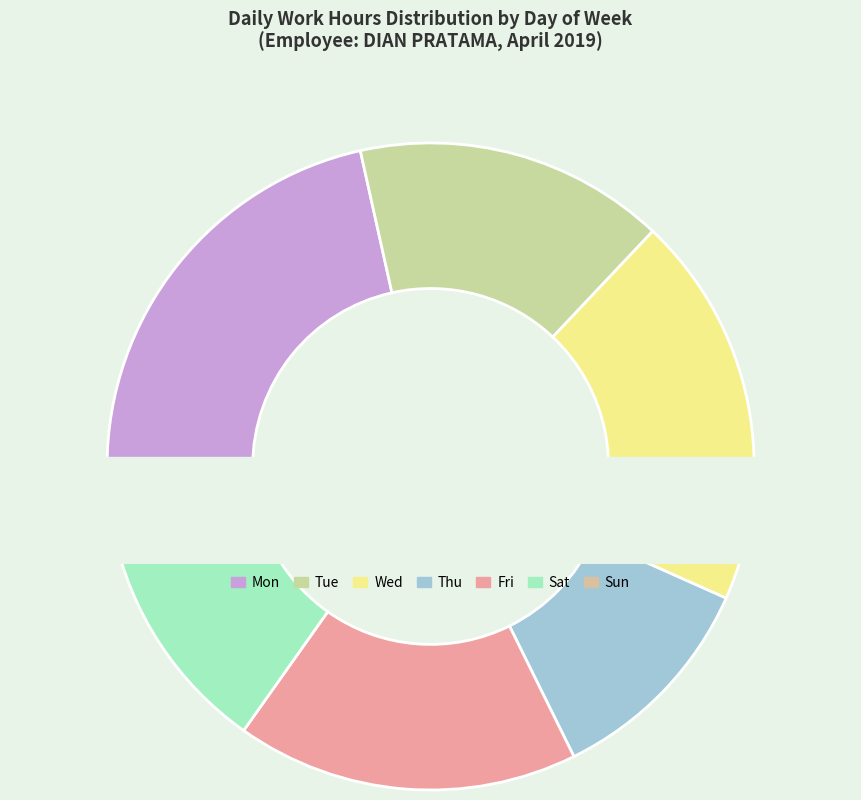

Is Thu the majority of the pie?

No